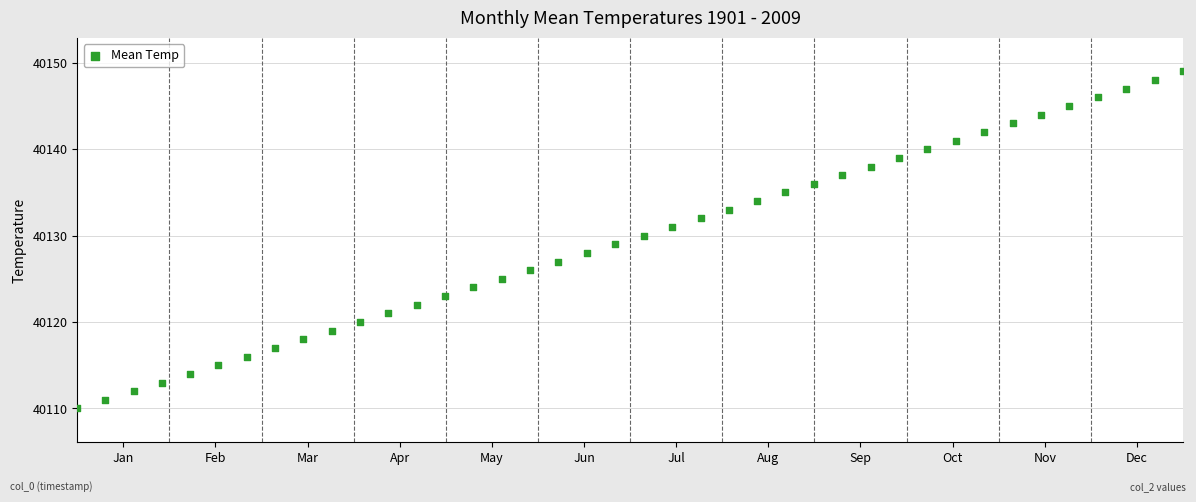

What is the range of Y values (max minus min)?

39